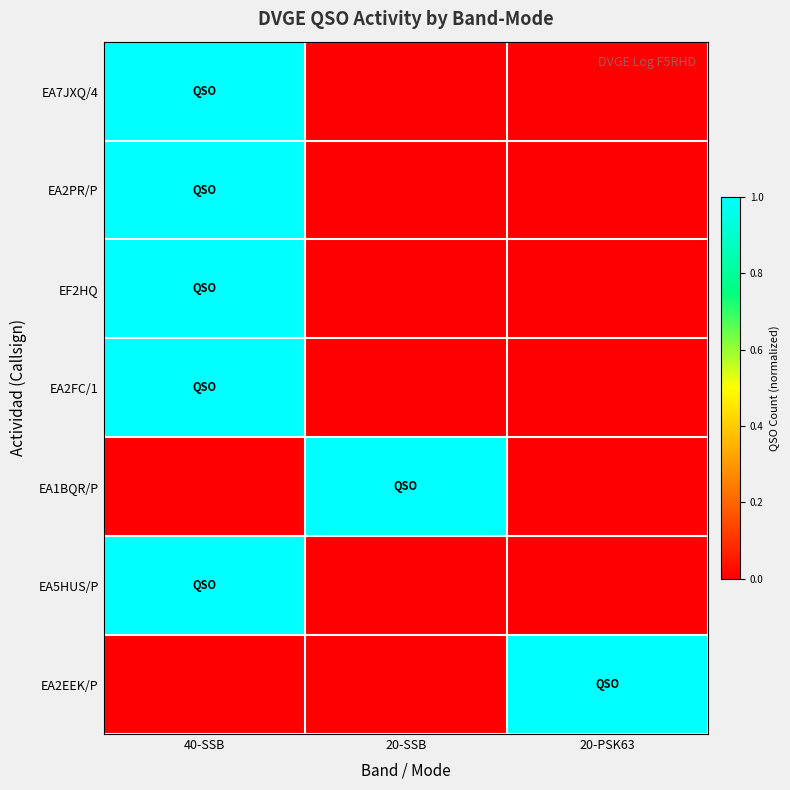

Reading left to right, list all the values displayed in this chart.

EA7JXQ/4: 40-SSB=1	20-SSB=0	20-PSK63=0
EA2PR/P: 40-SSB=1	20-SSB=0	20-PSK63=0
EF2HQ: 40-SSB=1	20-SSB=0	20-PSK63=0
EA2FC/1: 40-SSB=1	20-SSB=0	20-PSK63=0
EA1BQR/P: 40-SSB=0	20-SSB=1	20-PSK63=0
EA5HUS/P: 40-SSB=1	20-SSB=0	20-PSK63=0
EA2EEK/P: 40-SSB=0	20-SSB=0	20-PSK63=1